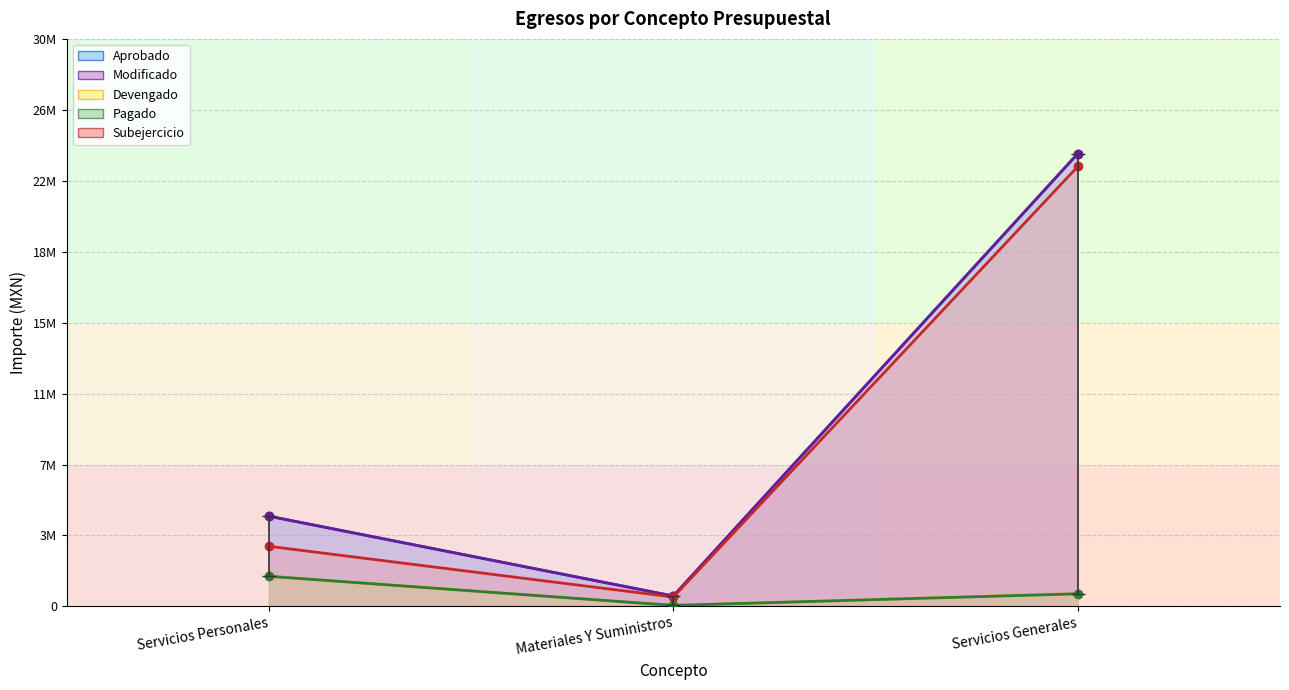

What is the highest value of the Aprobado series?

23935823.0